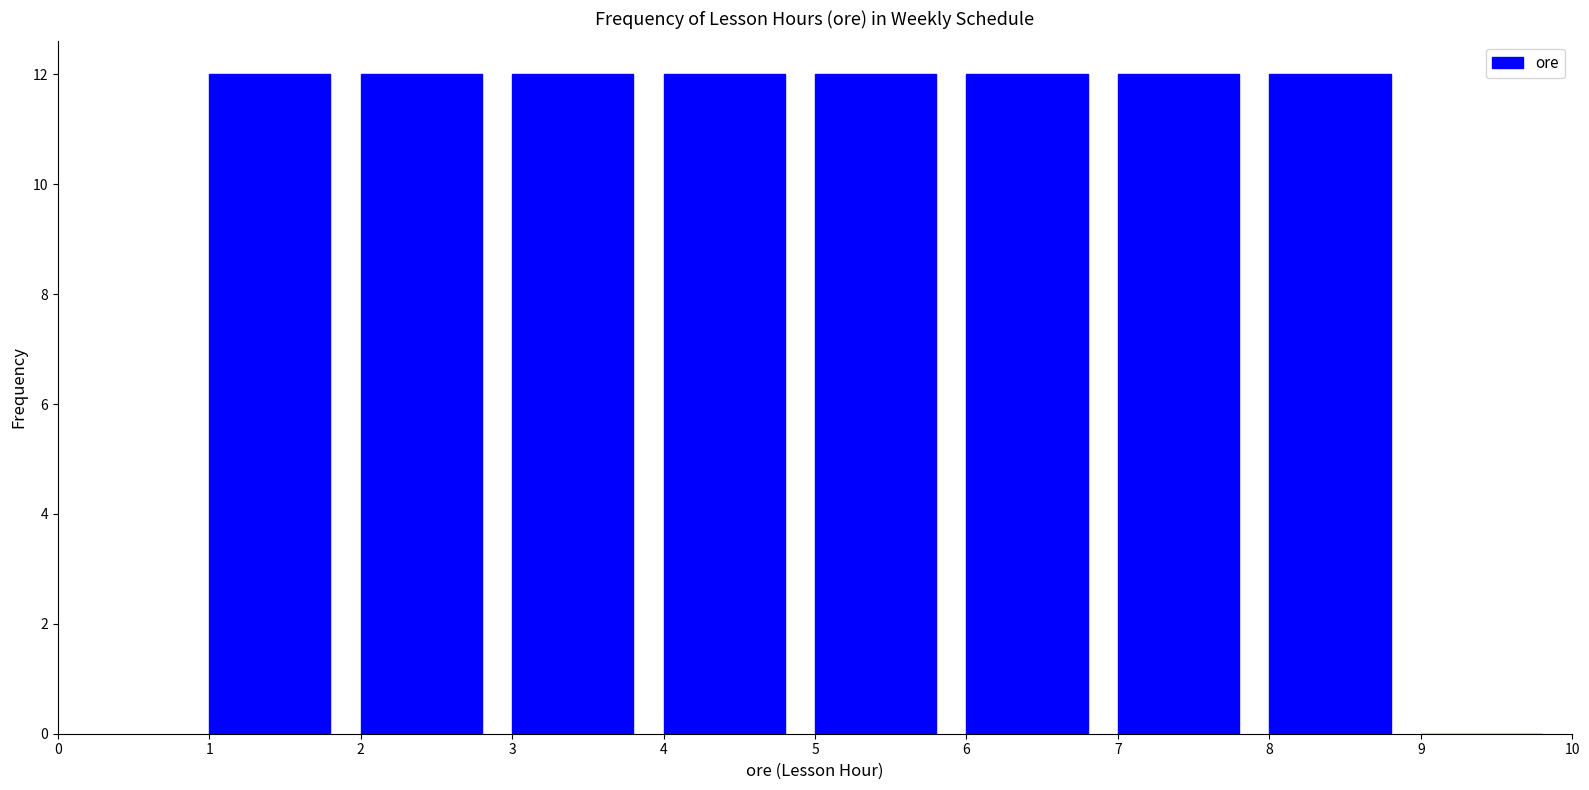

Reading left to right, list every bar in this chart as the range it spans on the x-axis followed by its height. The values are not printed on the chart, so give them approximately, as read against the axis.

1 to 2: 12
2 to 3: 12
3 to 4: 12
4 to 5: 12
5 to 6: 12
6 to 7: 12
7 to 8: 12
8 to 9: 12
9 to 10: 0